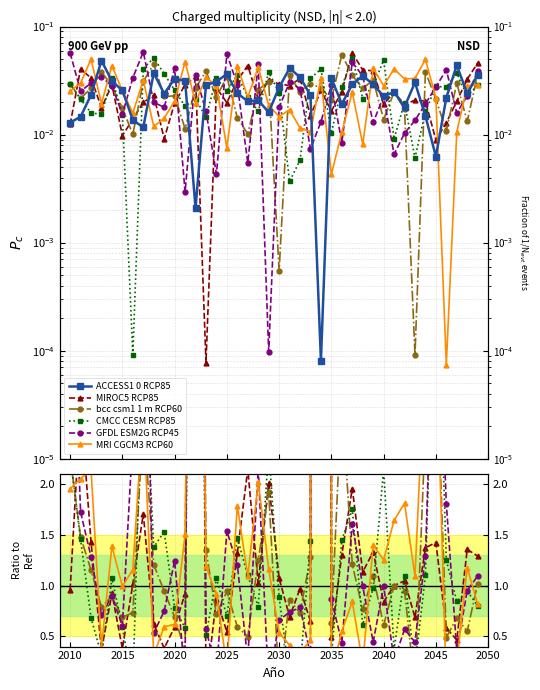

Reading right to left, list all the values displayed in this chart.

ACCESS1.0_RCP85: 0.0	0.0	0.0	0.0	0.0	0.0	0.0	0.0	0.0	0.0	0.0	0.0	0.0	0.0	0.0	0.0	0.0	0.0	0.0	0.0	0.0	0.0	0.0	0.0	0.0	0.0	0.0	0.0	0.0	0.0	0.0	0.0	0.0	0.0	0.0	0.0	0.0	0.0	0.0	0.0
MIROC5_RCP85: 0.0	0.0	0.0	0.0	0.0	0.0	0.0	0.0	0.0	0.0	0.0	0.0	0.1	0.0	0.0	0.0	0.0	0.0	0.0	0.0	0.0	0.0	0.0	0.0	0.0	0.0	0.0	0.0	0.0	0.0	0.0	0.0	0.0	0.0	0.0	0.0	0.0	0.0	0.0	0.0
bcc.csm1.1.m_RCP60: 0.0	0.0	0.0	0.0	0.0	0.0	0.0	0.0	0.0	0.0	0.0	0.0	0.0	0.1	0.0	0.0	0.0	0.0	0.0	0.0	0.0	0.0	0.0	0.0	0.0	0.0	0.0	0.0	0.0	0.0	0.0	0.0	0.0	0.0	0.0	0.0	0.0	0.0	0.0	0.0
CMCC.CESM_RCP85: 0.0	0.0	0.0	0.0	0.0	0.0	0.0	0.0	0.0	0.0	0.0	0.0	0.1	0.0	0.0	0.0	0.0	0.0	0.0	0.0	0.0	0.0	0.0	0.0	0.0	0.0	0.0	0.0	0.0	0.0	0.0	0.1	0.0	0.0	0.0	0.0	0.0	0.0	0.0	0.0
GFDL.ESM2G_RCP45: 0.0	0.0	0.0	0.0	0.0	0.0	0.0	0.0	0.0	0.0	0.0	0.0	0.0	0.0	0.0	0.0	0.0	0.0	0.0	0.0	0.0	0.0	0.0	0.0	0.1	0.0	0.0	0.0	0.0	0.0	0.0	0.0	0.1	0.0	0.0	0.0	0.0	0.0	0.0	0.1
MRI.CGCM3_RCP60: 0.0	0.0	0.0	0.0	0.0	0.0	0.0	0.0	0.0	0.0	0.0	0.0	0.0	0.0	0.0	0.0	0.0	0.0	0.0	0.0	0.0	0.0	0.0	0.0	0.0	0.0	0.0	0.0	0.0	0.0	0.0	0.0	0.0	0.0	0.0	0.0	0.0	0.0	0.0	0.0